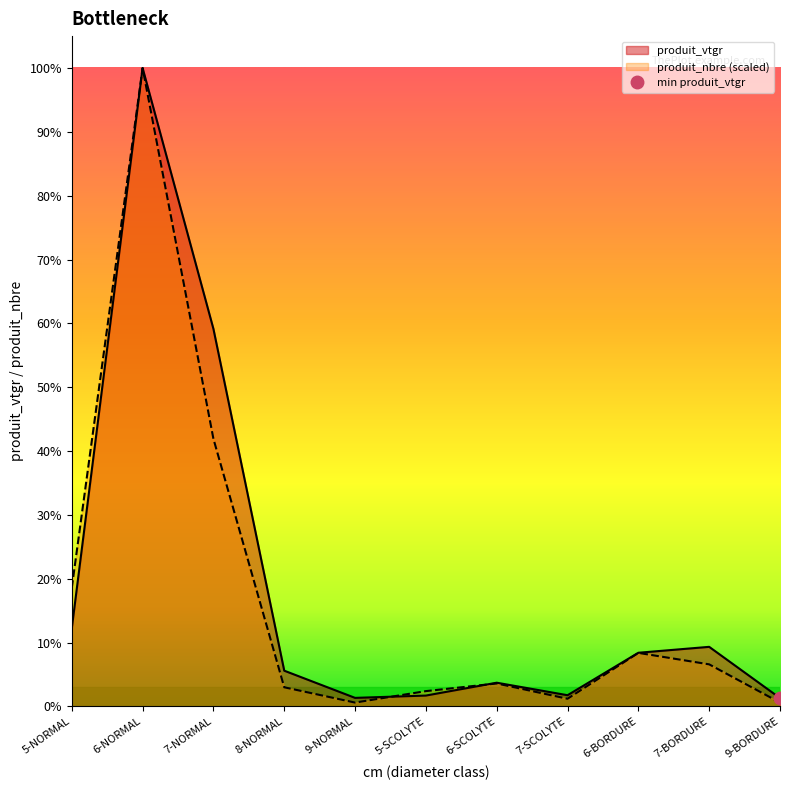

Is the value of produit_nbre at 5-NORMAL greater than the value of produit_vtgr at 7-NORMAL?

No